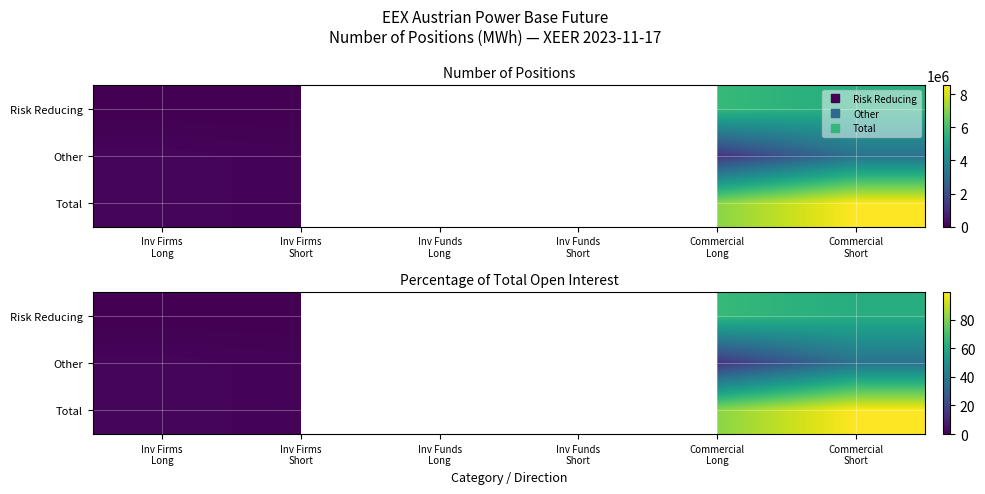

The value of Total at Commercial Short is 132.4. True or false?

False